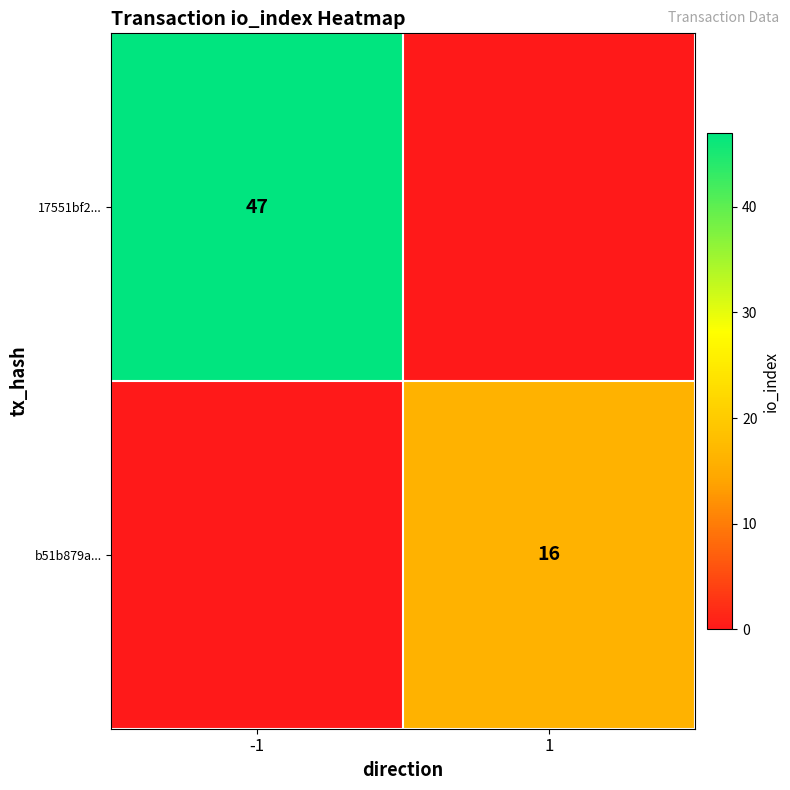

The value of b51b879a... at 1 is 16. True or false?

True